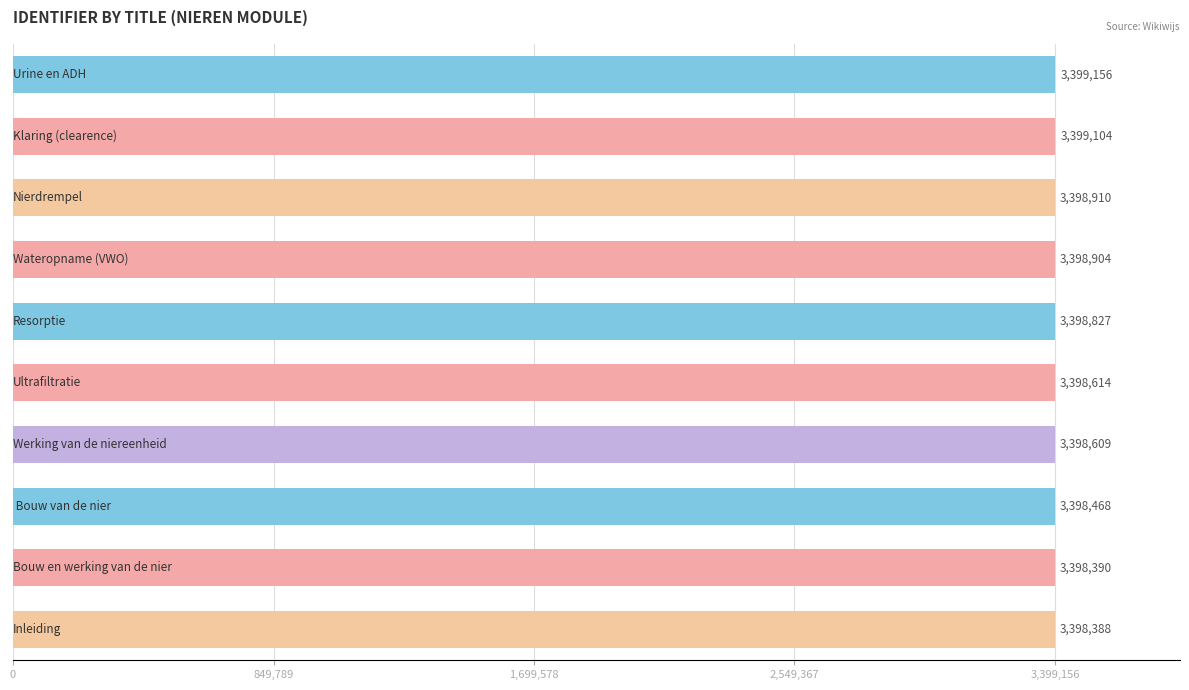

What is the value of the 9th bar from the top?

3398390